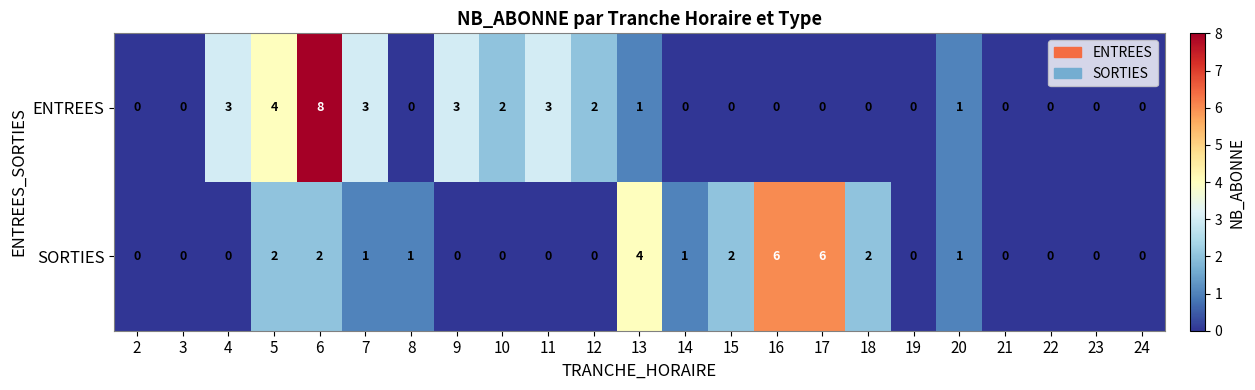

Which series has the widest spread of values?

ENTREES